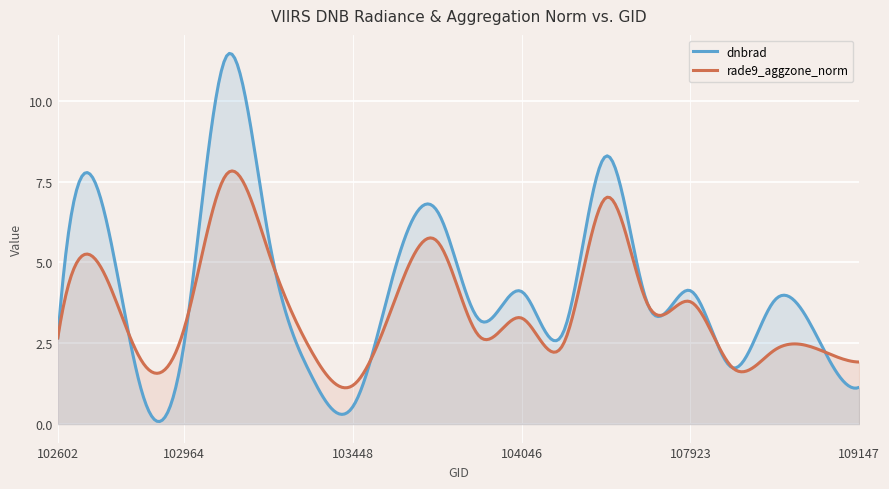

How many lines are shown in the chart?

2